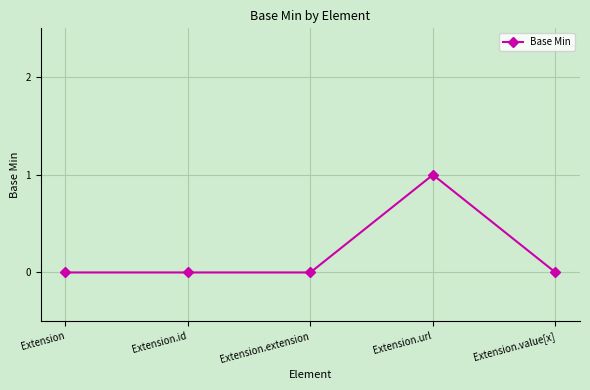

How many distinct data groups are displayed?

1